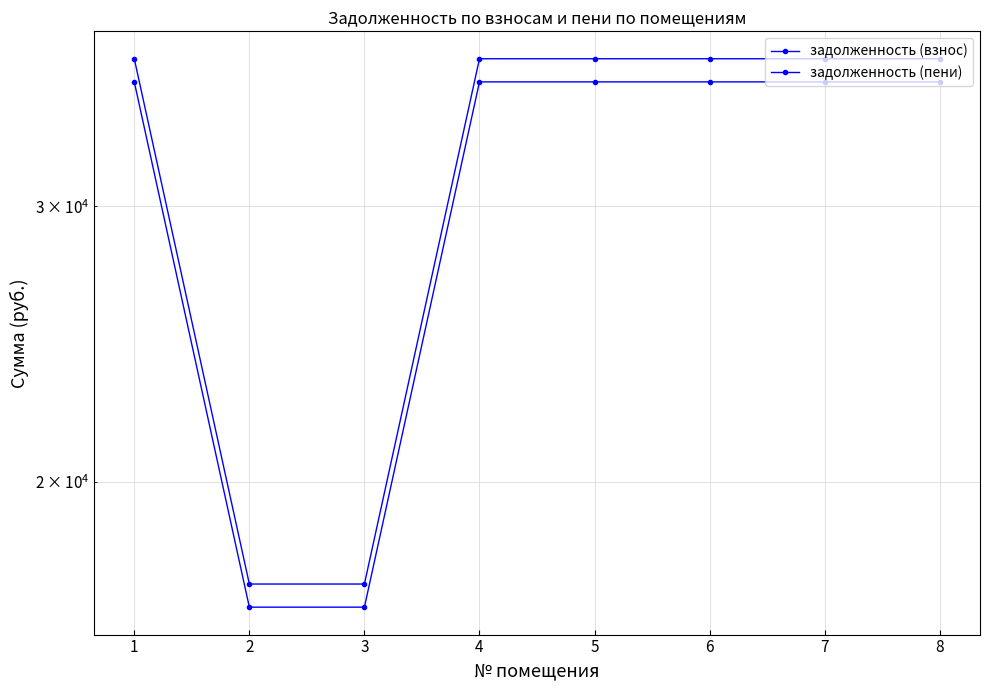

What is the greatest value displayed?

37277.8